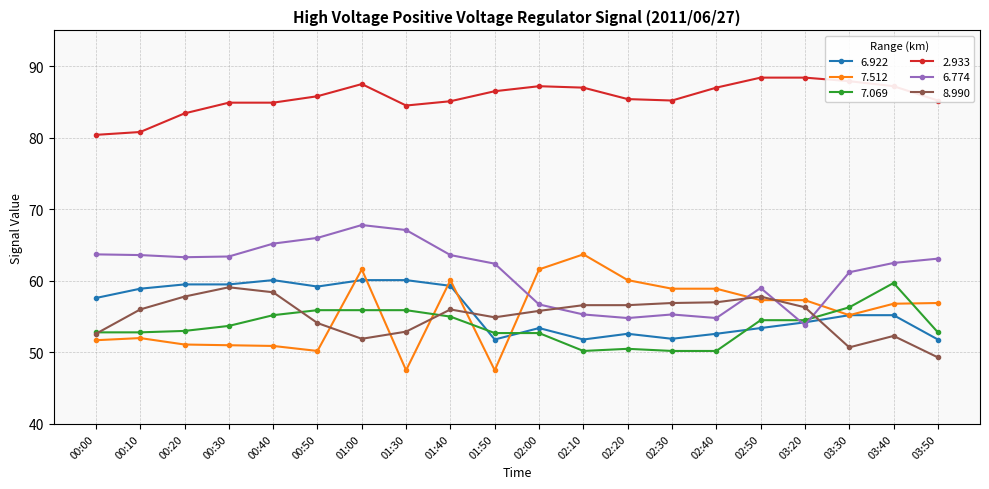

True or false: 7.512 has a value of 51.0 at 00:30.

True